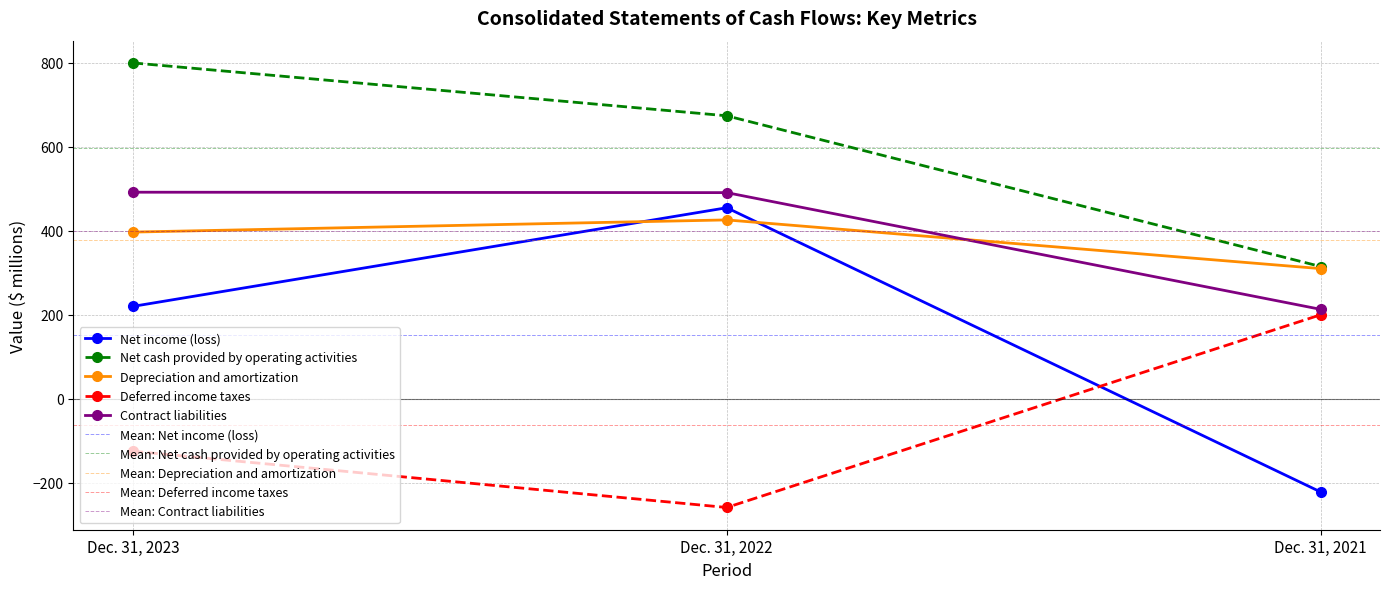

Which has a higher value, Dec. 31, 2021 or Dec. 31, 2022?

Dec. 31, 2022